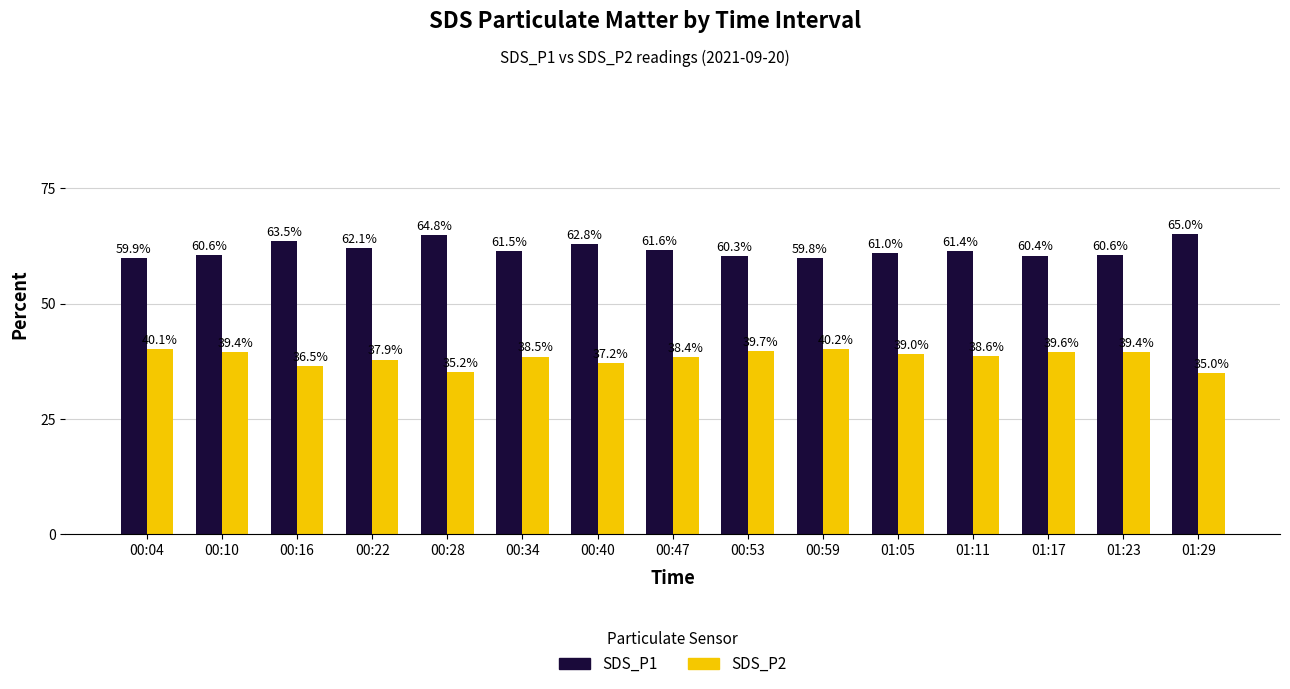

True or false: SDS_P2 has a value of 13.9 at 00:28.

False